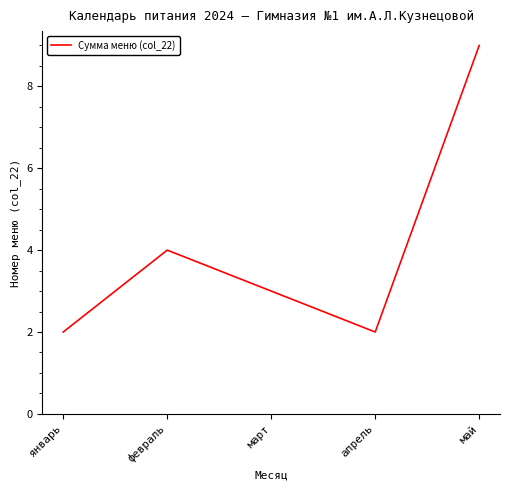

What position from the left is март?

3